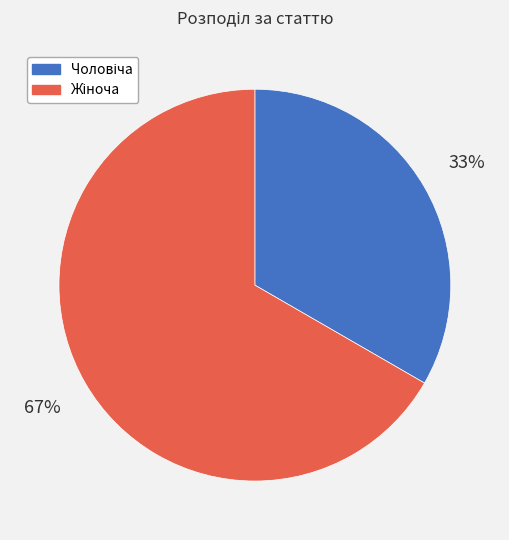

How many slices are in this pie chart?

2